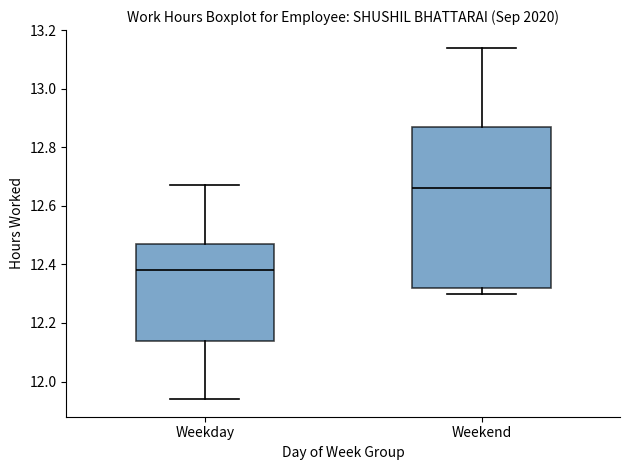

Where does the median line of the box for Weekend sit on the y-axis? The values are not printed on the chart, so give them approximately, as read against the axis.

12.66